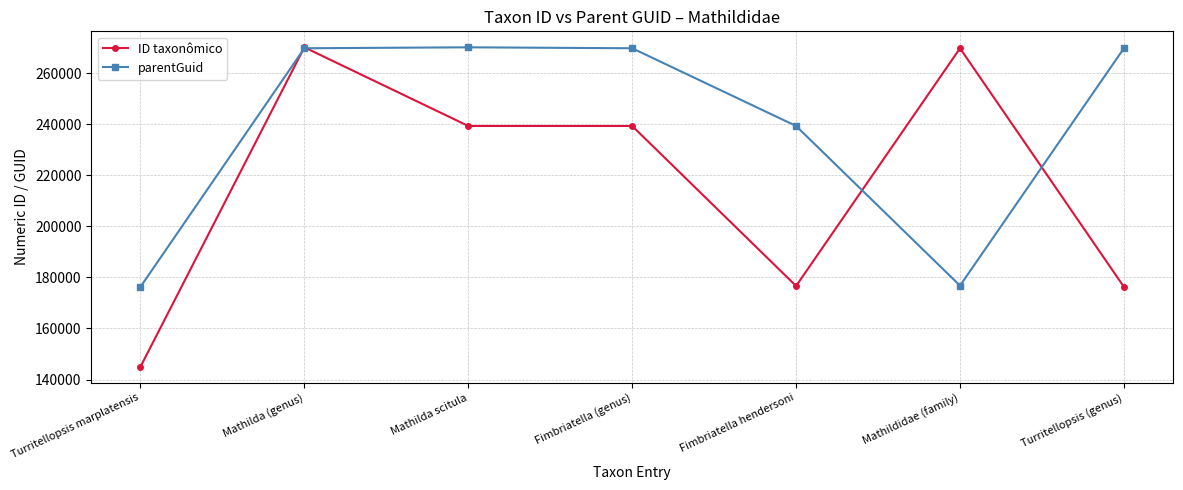

What is the sum of the ID taxonômico values at Mathildidae (family) and Fimbriatella (genus)?

508963